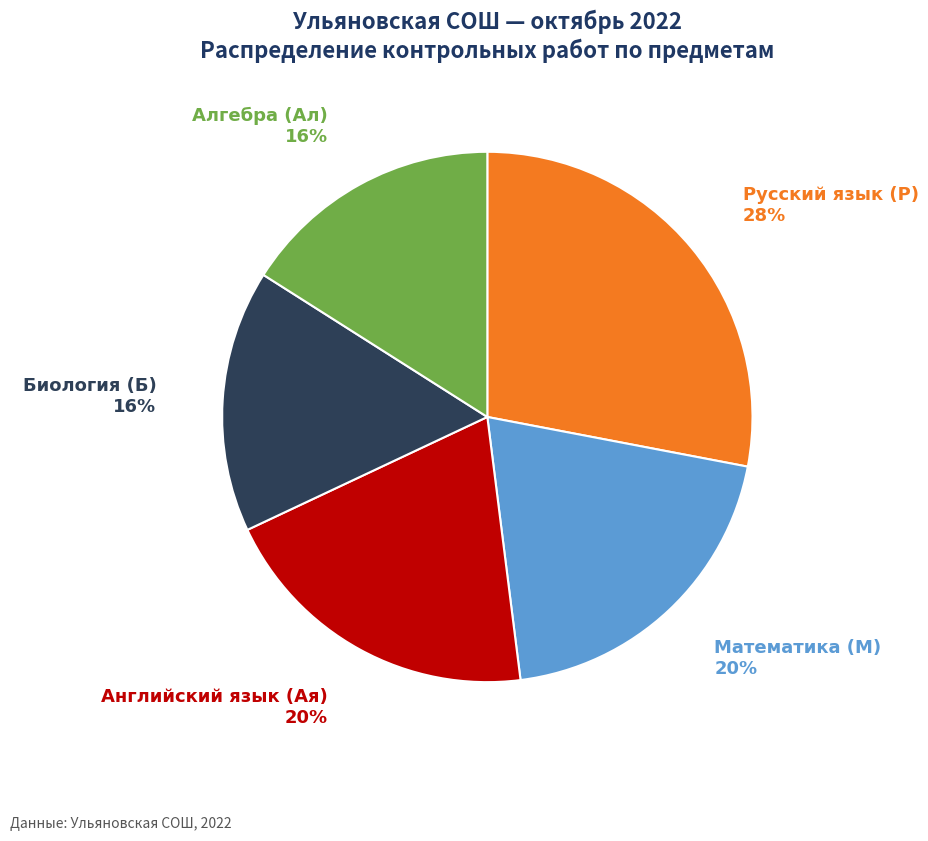

To the nearest percent, what is the average slice percentage?

20%